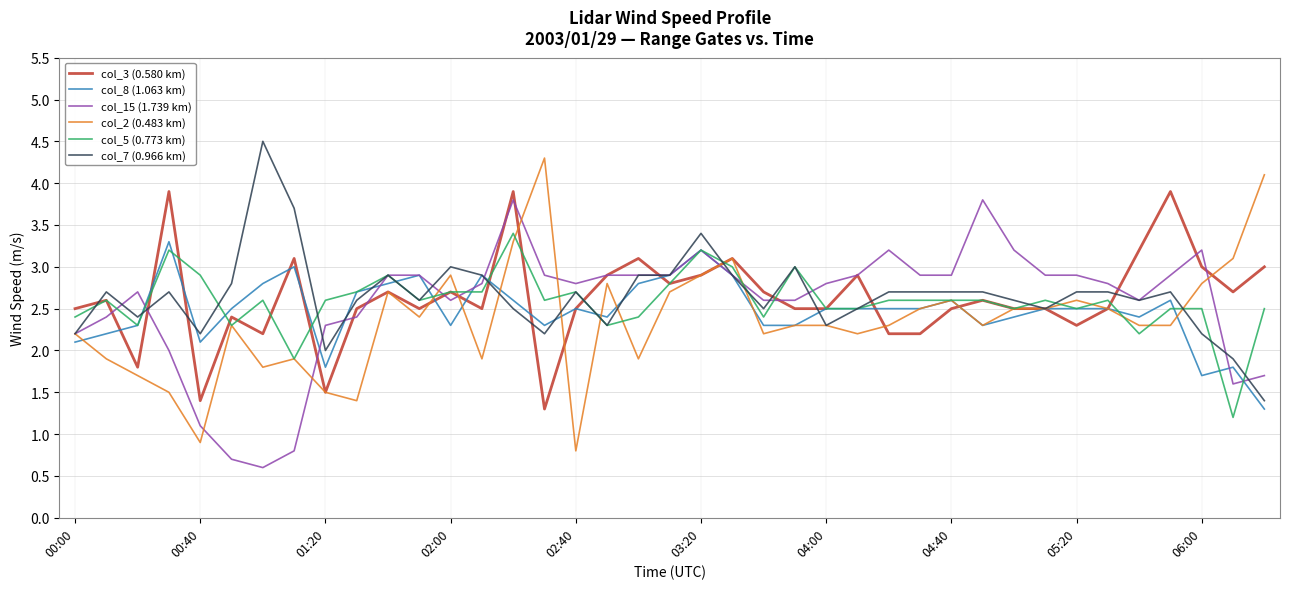

What is the minimum value for col_7 (0.966 km)?

1.4